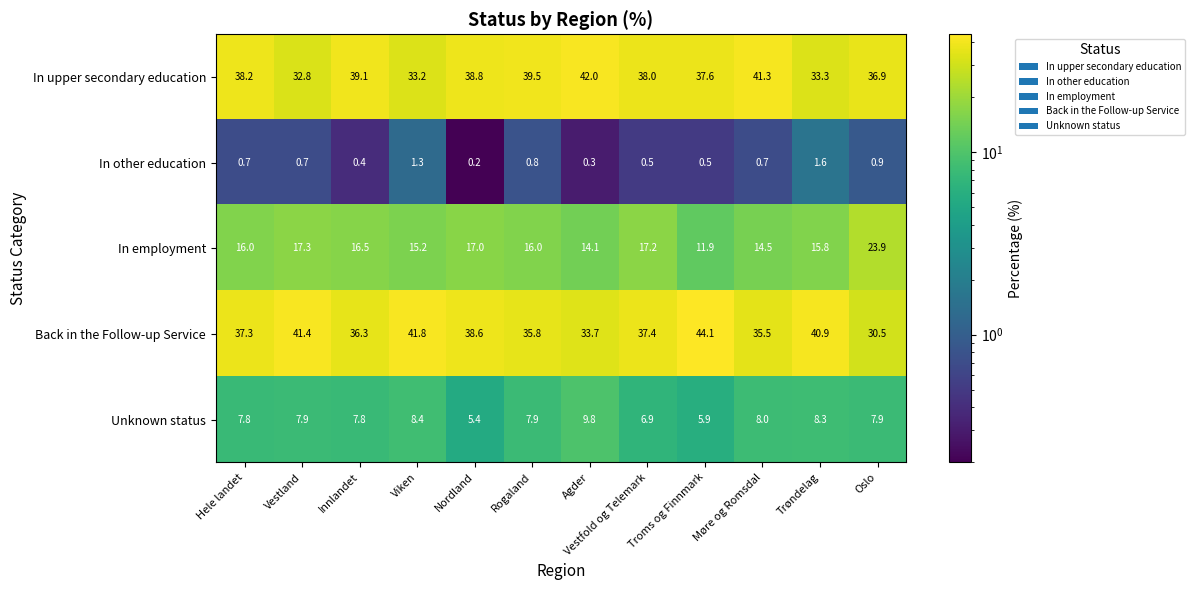

At how many categories does at least one series exceed 11?

12